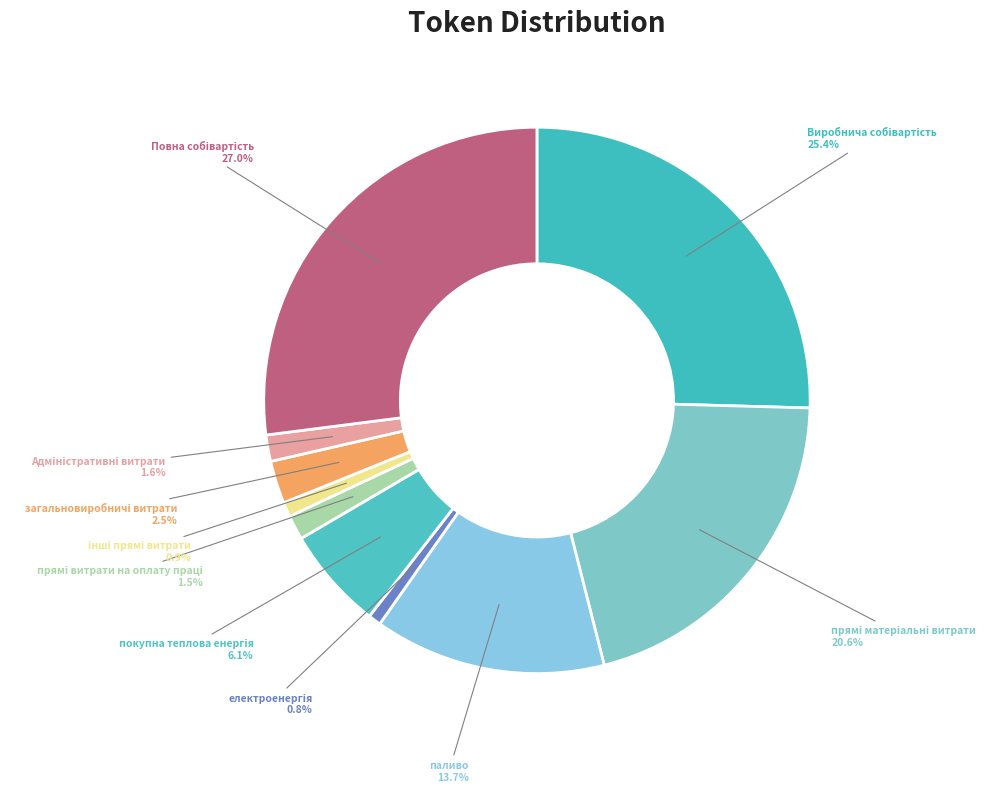

How many slices are in this pie chart?

10